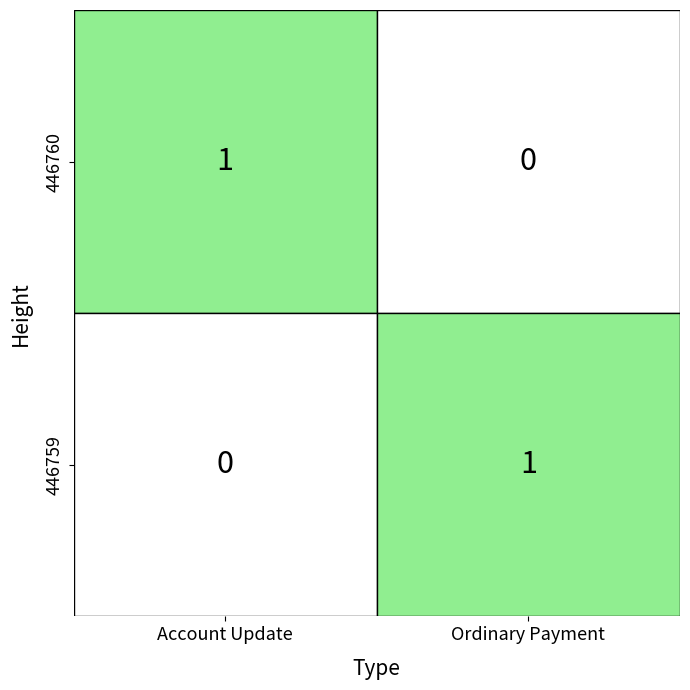

Which series changed the most between 446760 and 446759?

Account Update